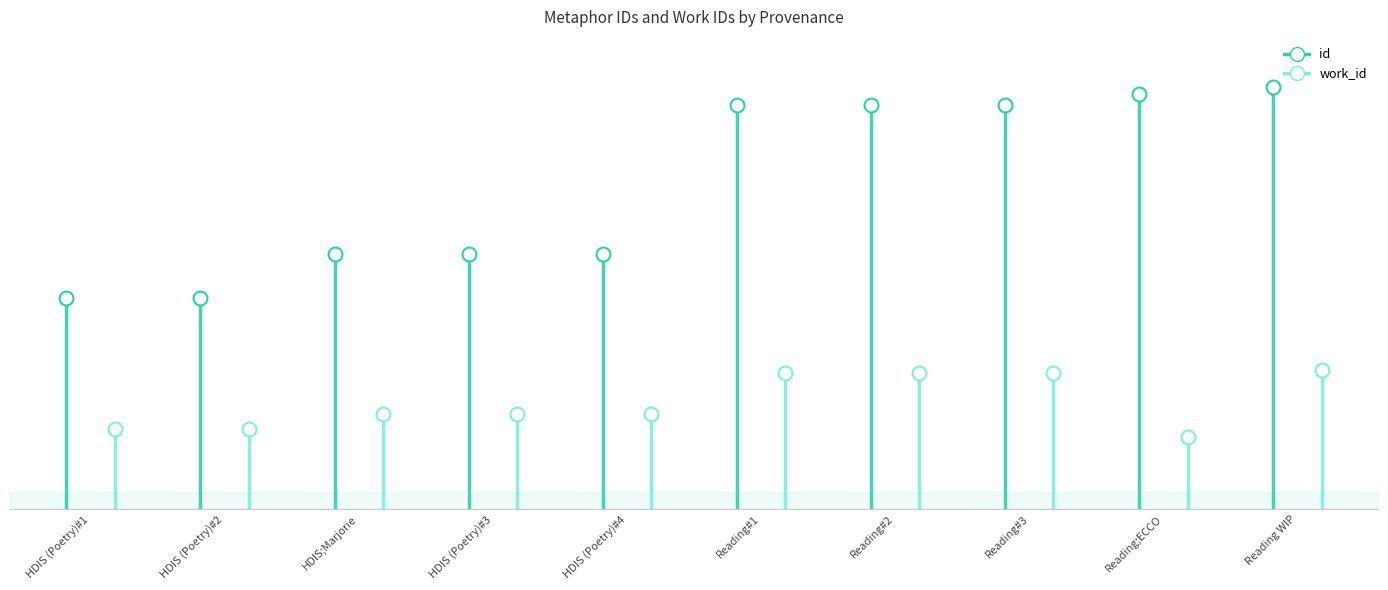

What is the highest value of the work_id series?

7864